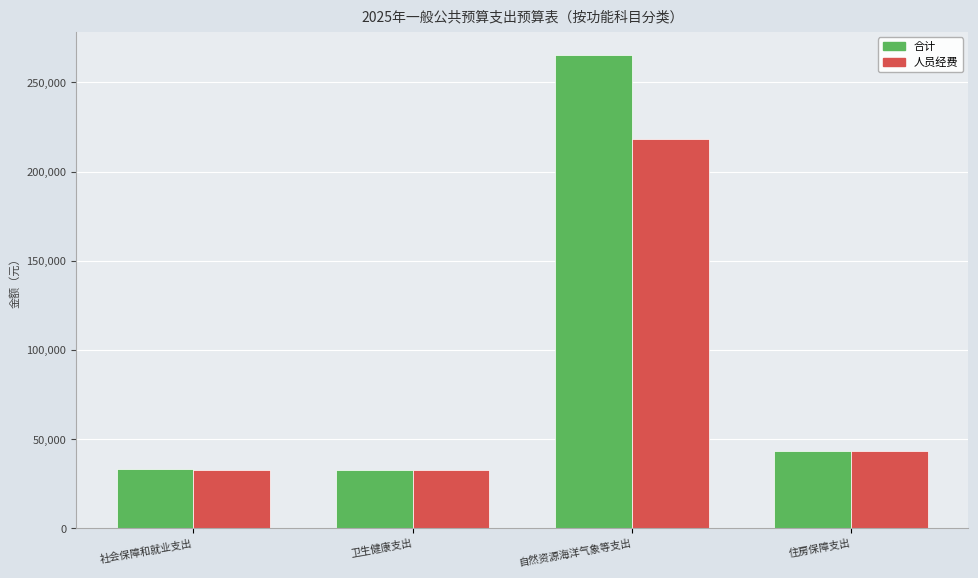

What is the sum of all 合计 values?

374217.6